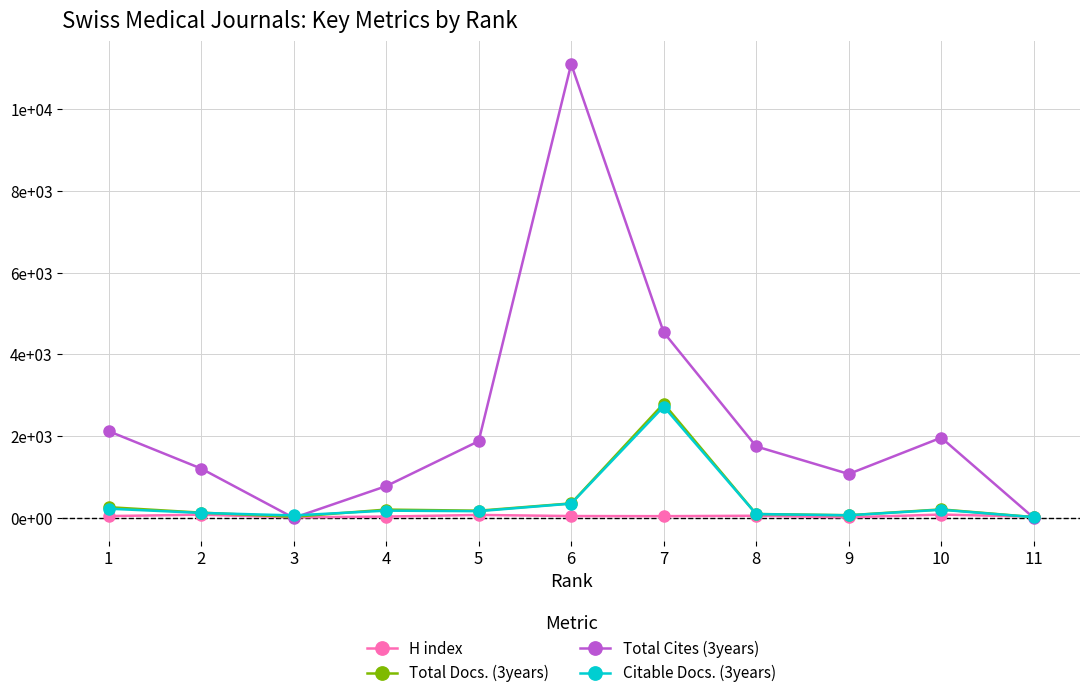

At 9, list the series in order from smallest to largest.

H index, Citable Docs. (3years), Total Docs. (3years), Total Cites (3years)